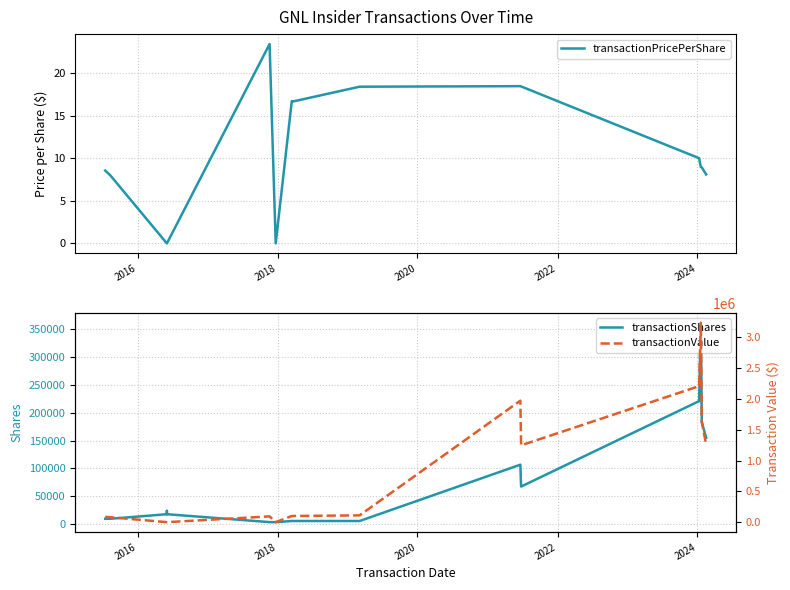

What are all the series names shown in the legend?

transactionPricePerShare, transactionShares, transactionValue